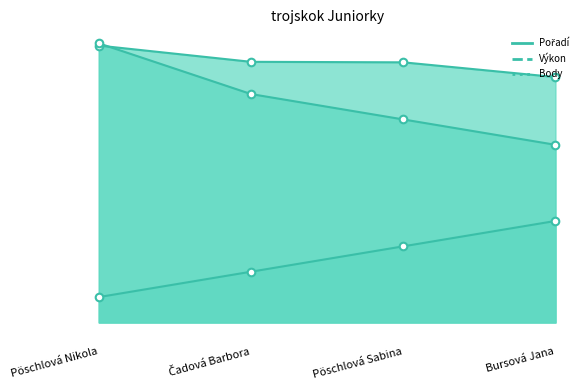

At how many categories does at least one series exceed 7?

4